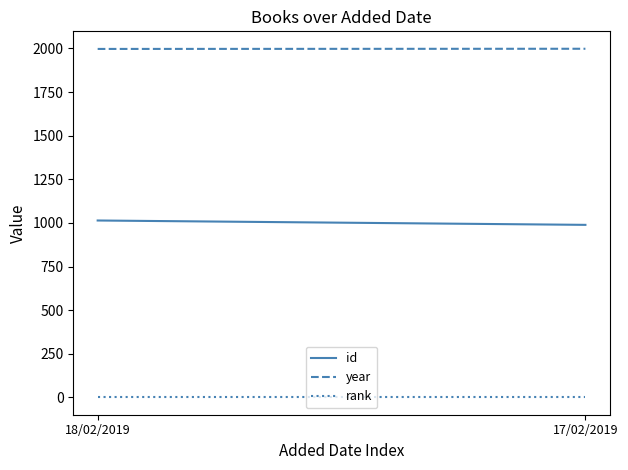

Rank the series by their average value, from lowest to highest.

rank, id, year